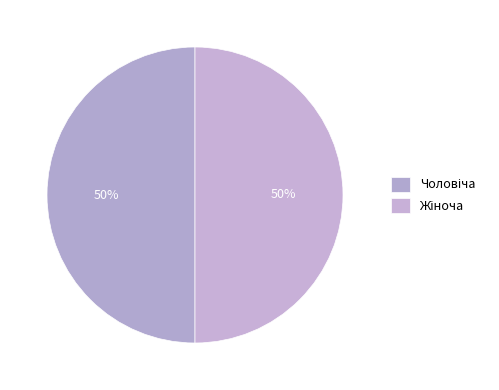

True or false: Чоловіча accounts for 45% of the total.

False